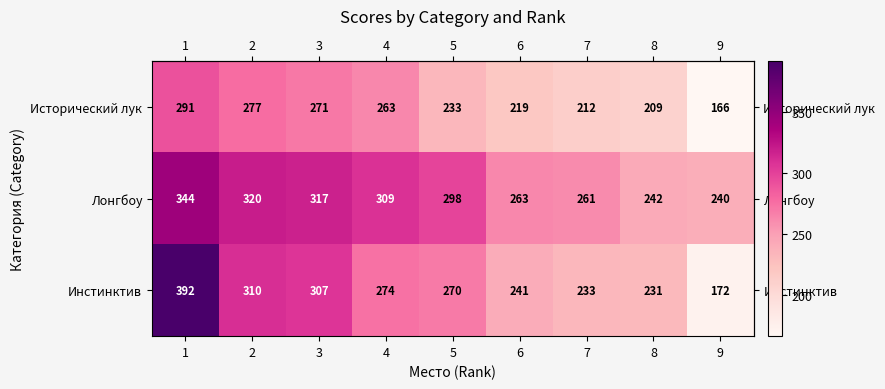

Rank the series at 9 from highest to lowest value.

Лонгбоу, Инстинктив, Исторический лук